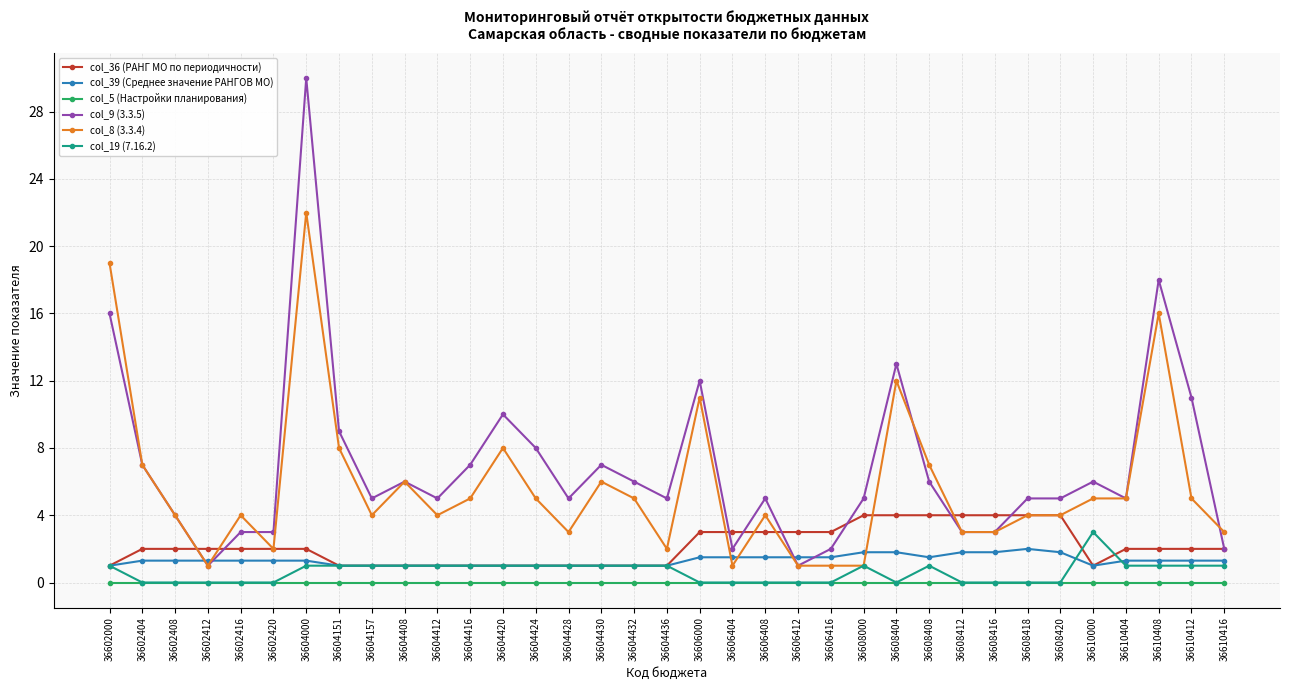

Read the col_39 (Среднее значение РАНГОВ МО) value at 36608420.

1.8